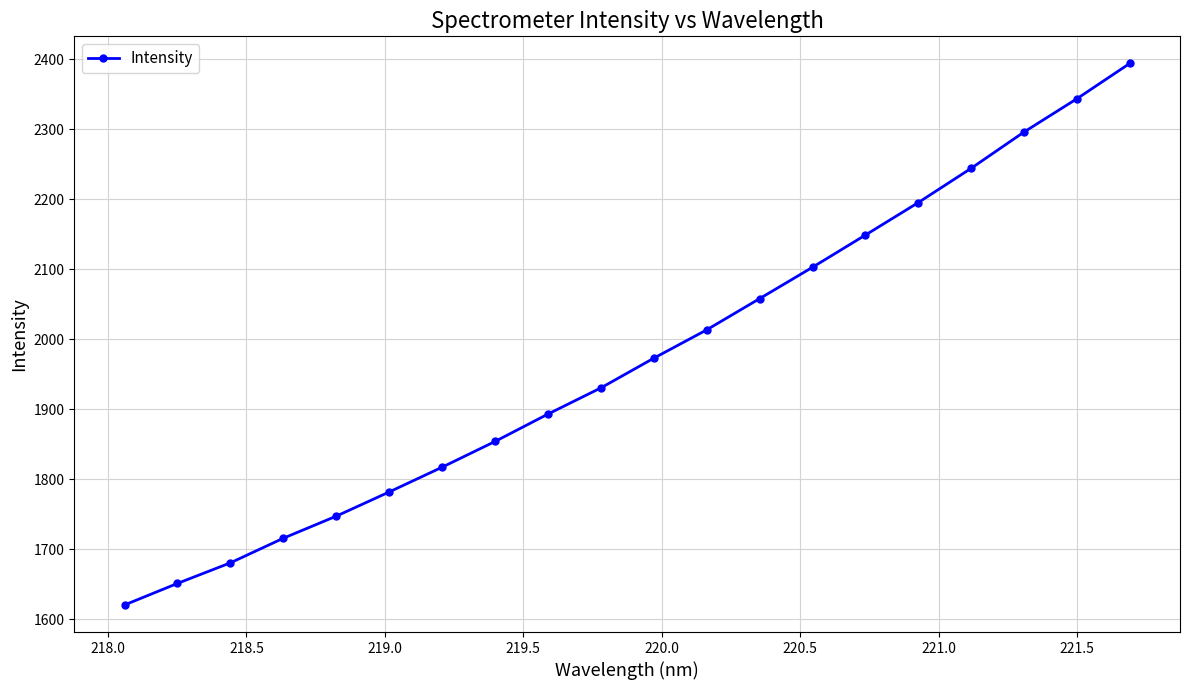

What is the difference between the maximum and minimum values?

773.6